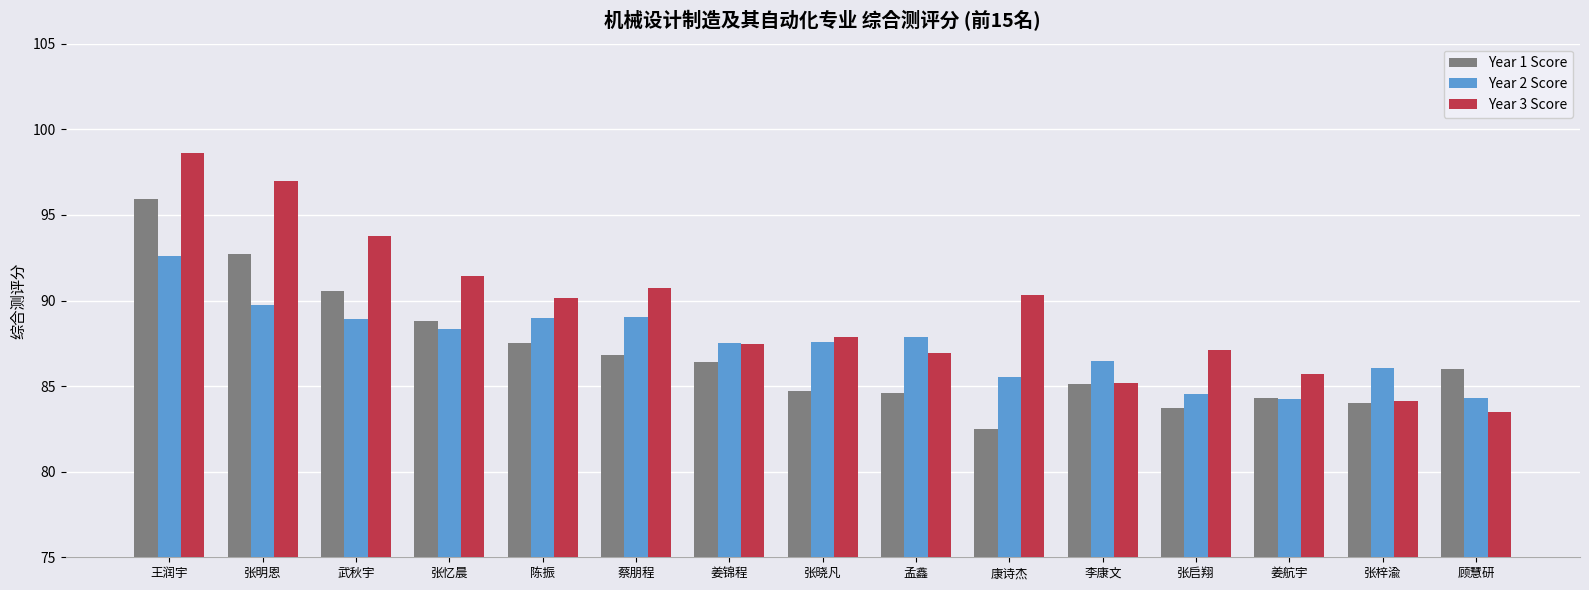

How many groups of bars are there?

15